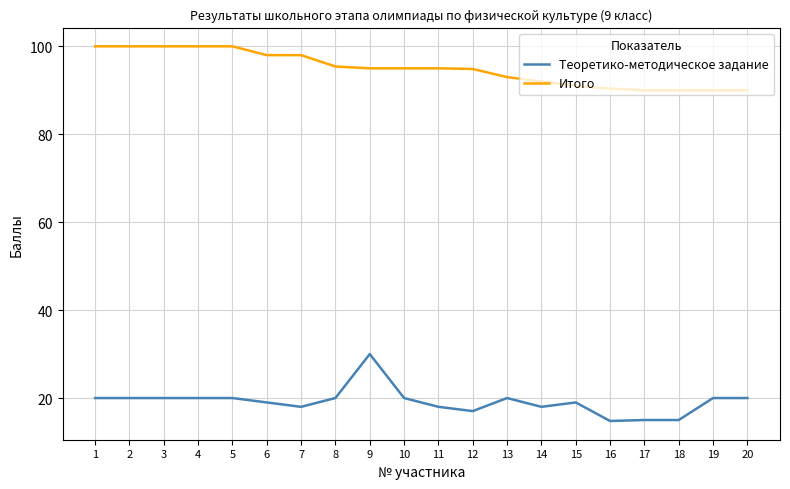

Which series has the widest spread of values?

Теоретико-методическое задание